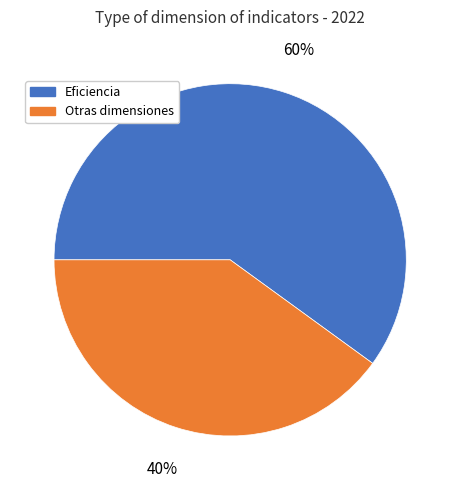

Which slice represents more than half of the pie?

Eficiencia